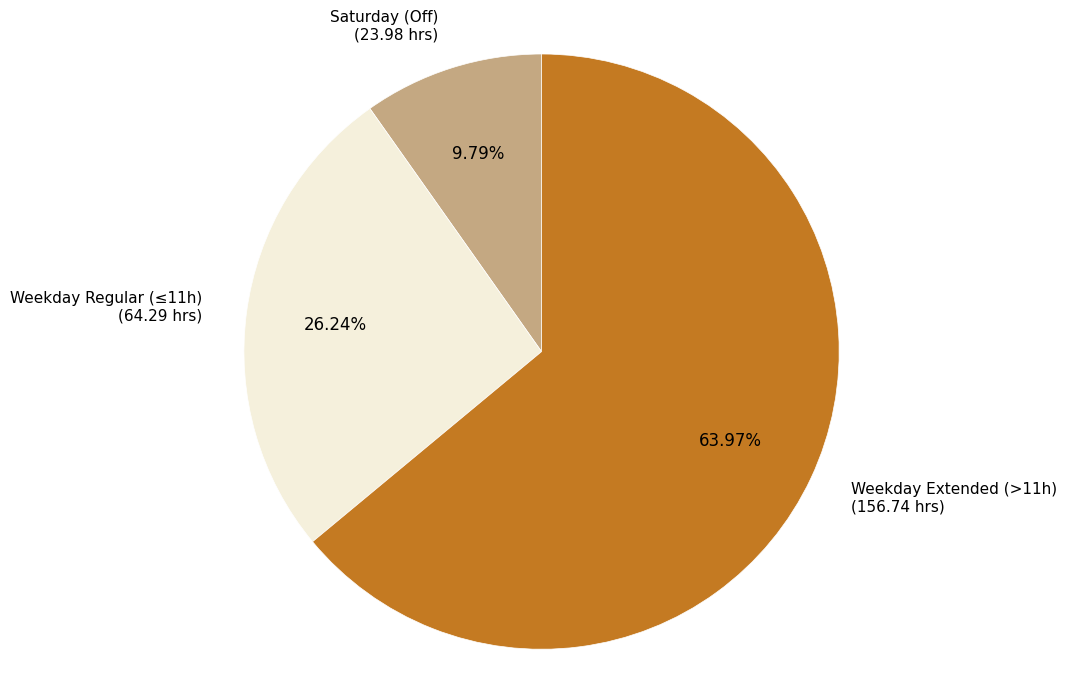

Is there a majority slice in this chart?

Yes